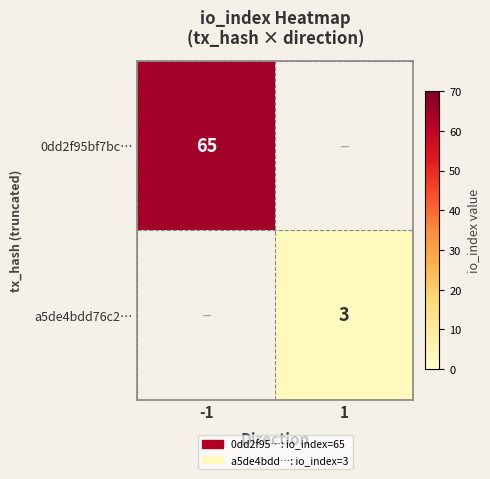

True or false: a5de4bdd76c2… has a value of 5 at 1.

False